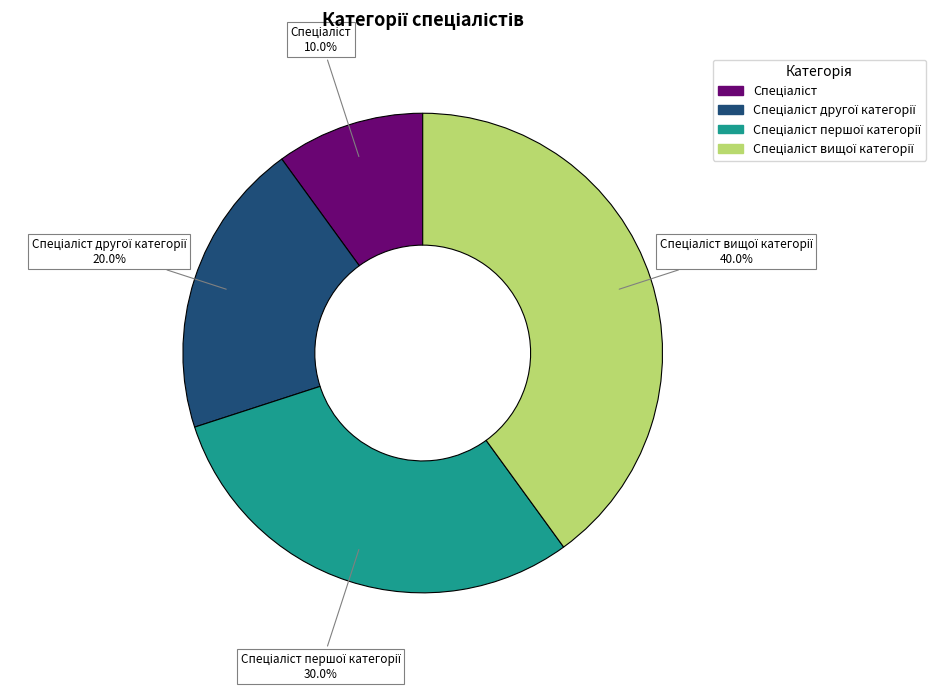

Is there any slice that represents more than half of the pie?

No